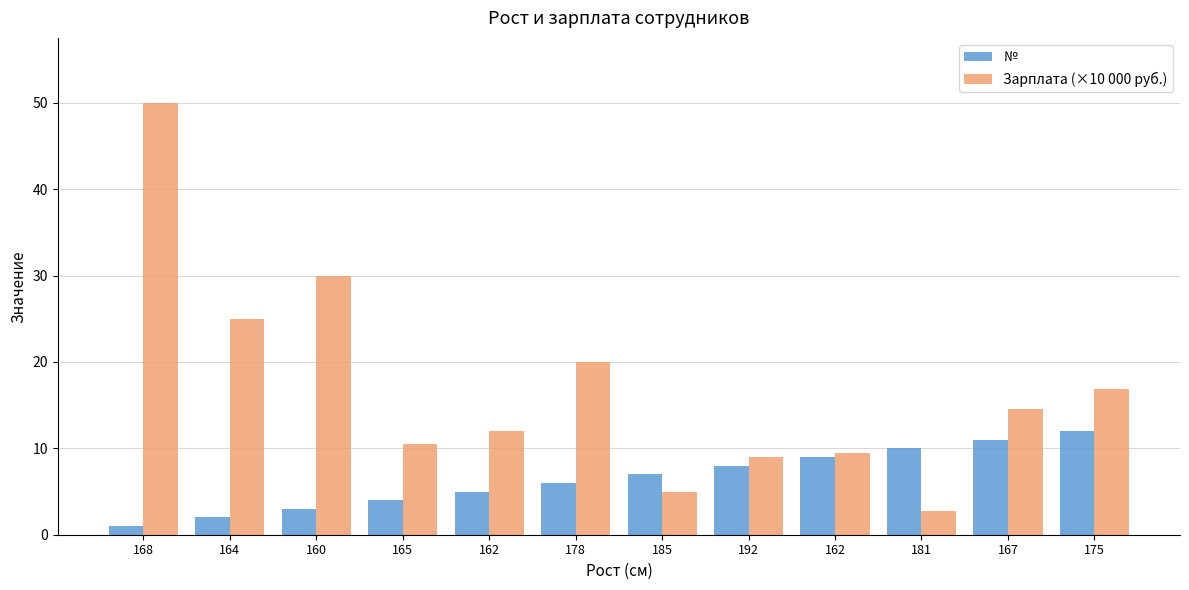

What are all the series names shown in the legend?

№, Зарплата (×10 000 руб.)